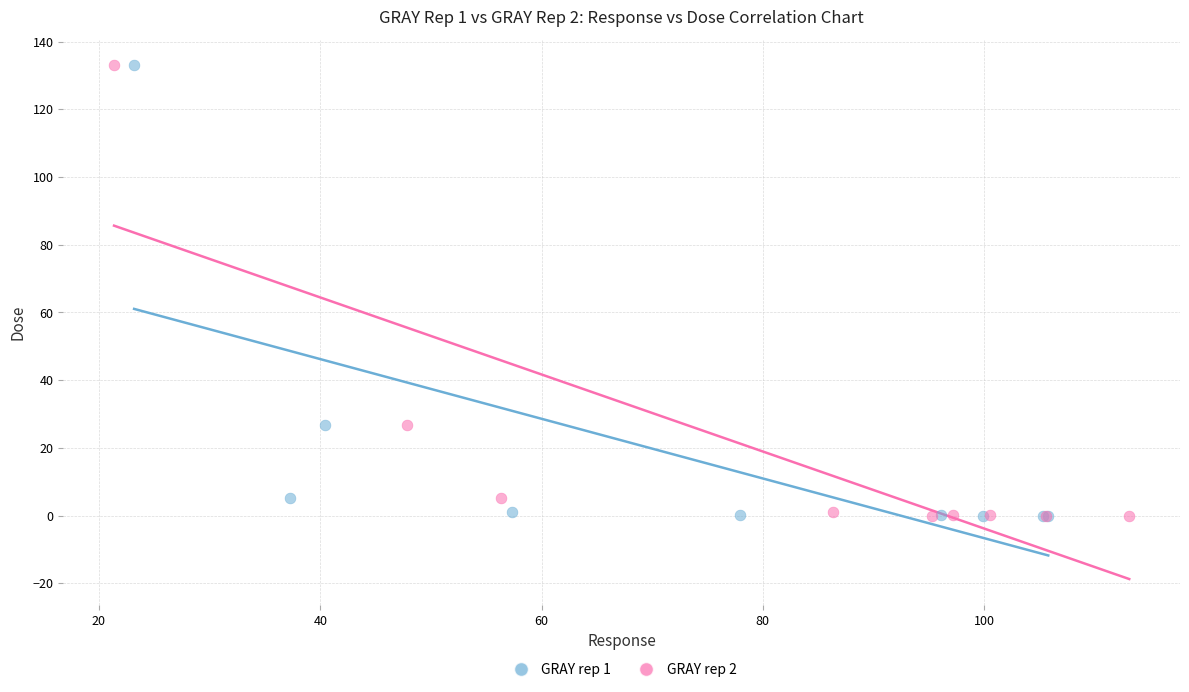

What are all the series names shown in the legend?

GRAY rep 1, GRAY rep 2